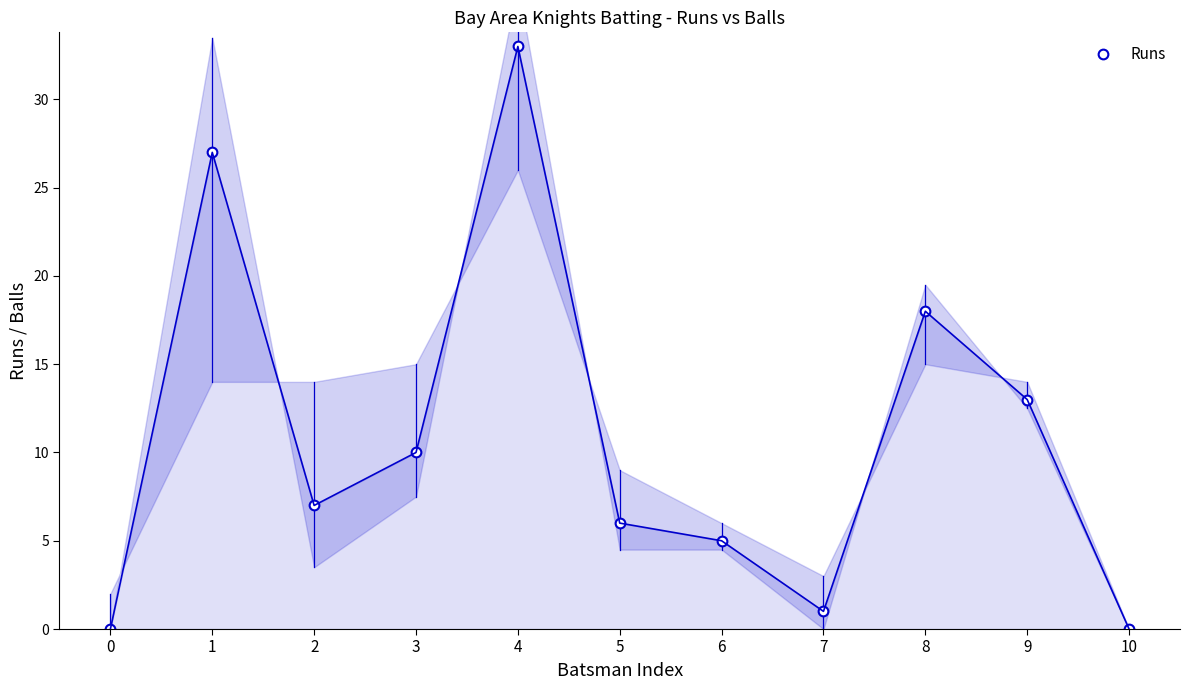

Rank the categories by value from highest to lowest.

4, 1, 8, 9, 3, 2, 5, 6, 7, 0, 10